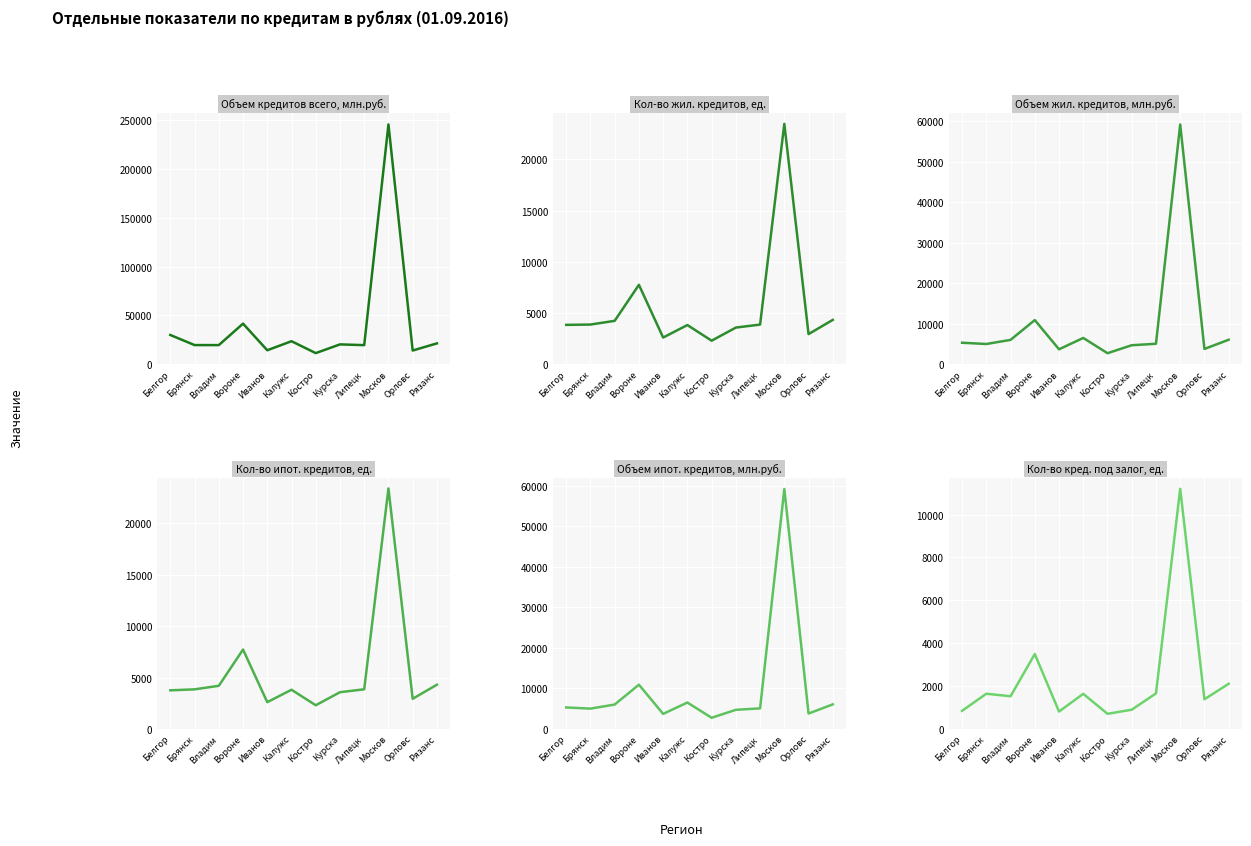

What is the average value of the Объем кредитов всего, млн.руб. series?

40174